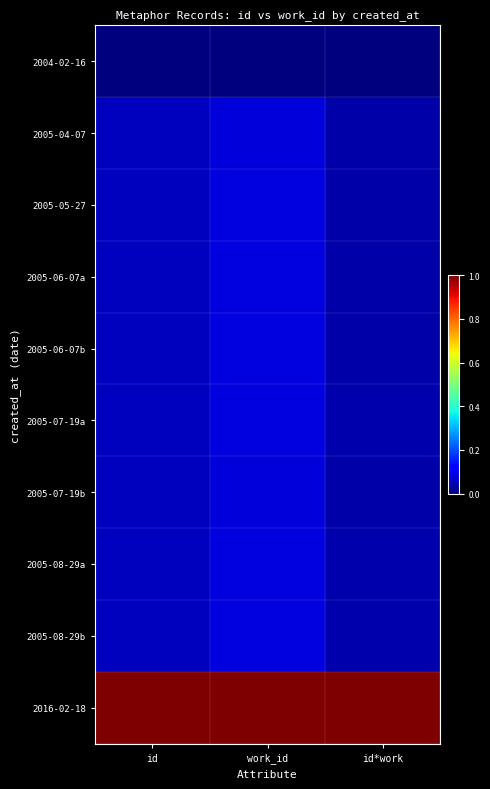

What is the difference between the highest and lowest values at id?

1.0